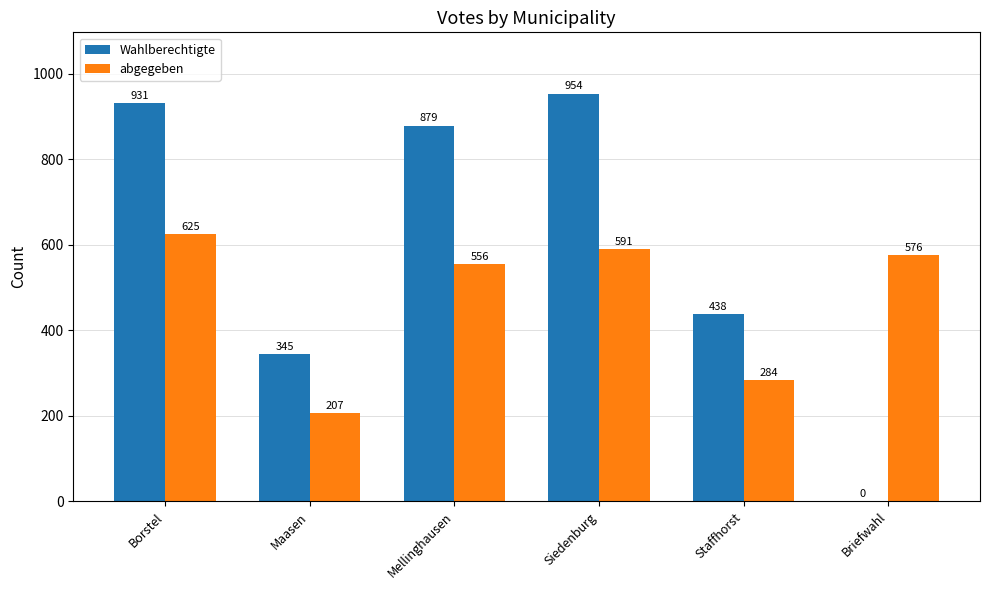

How many positive values does the Wahlberechtigte series have?

5